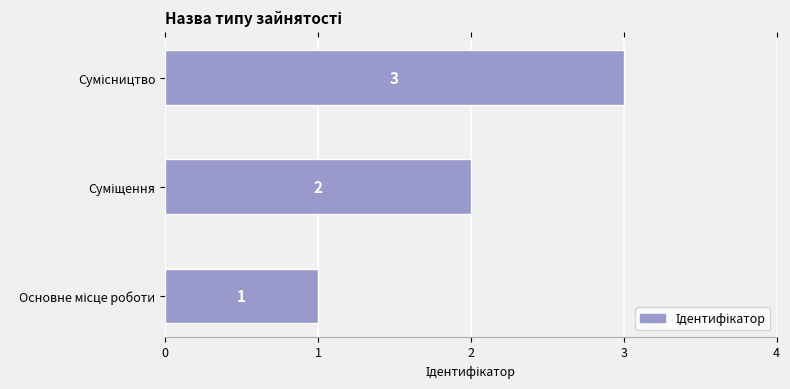

What is the greatest value displayed?

3